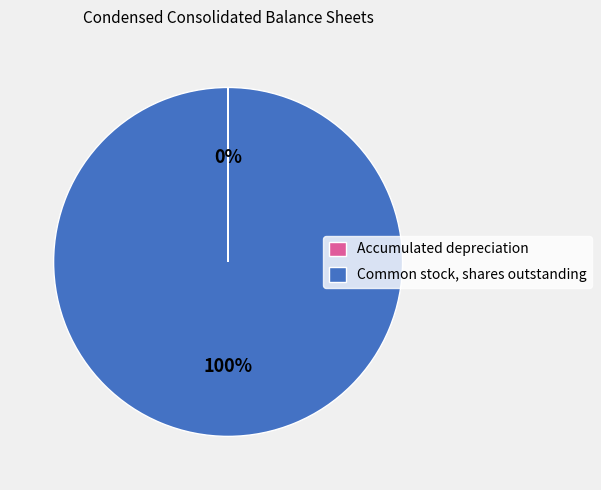

What percentage is the Common stock, shares outstanding slice, to the nearest percent?

100%